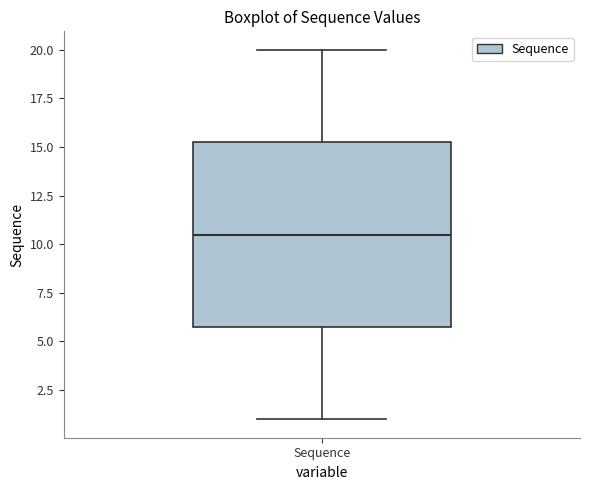

Transcribe this box plot: give where the median line is, the range the box spans, and where the two whiskers end, as read against the y-axis. The values are not printed on the chart, so give them approximately, as read against the axis.

median 10.5, box 6.0 to 15.5, whiskers 1.0 to 20.0